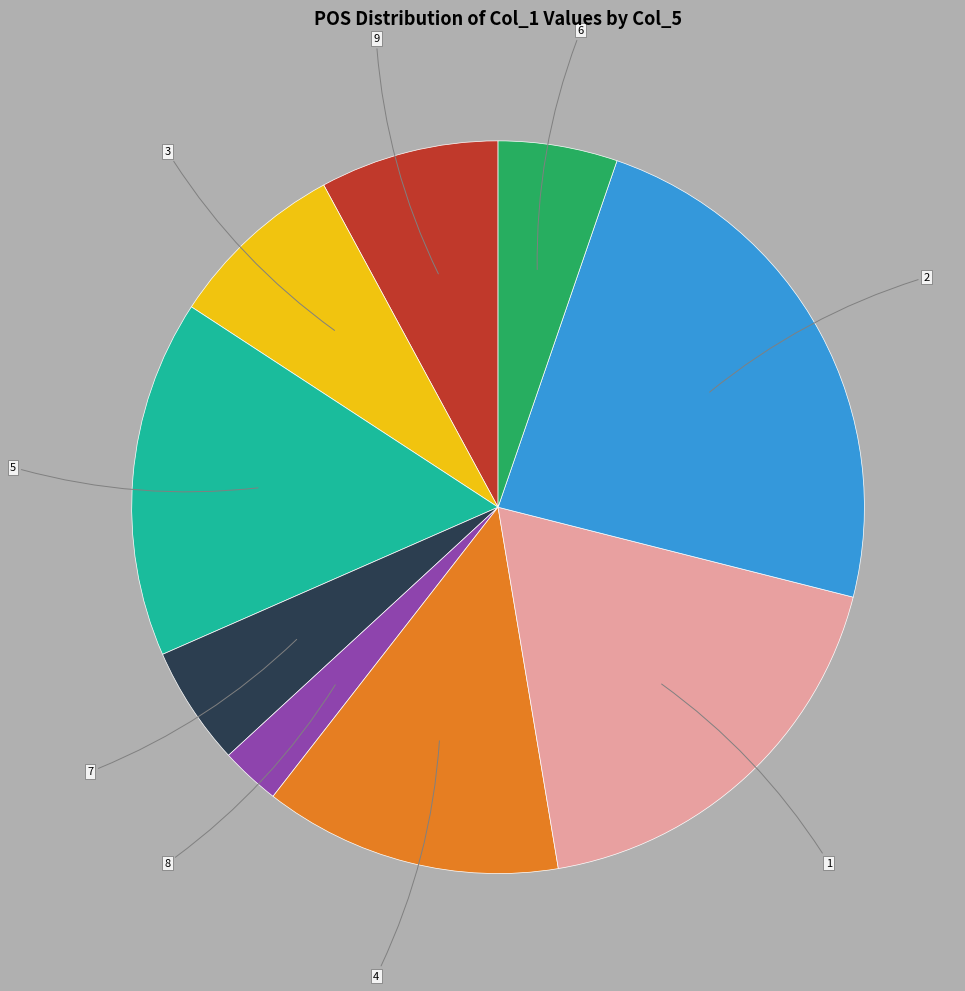

What is the smallest slice in the pie chart?

8